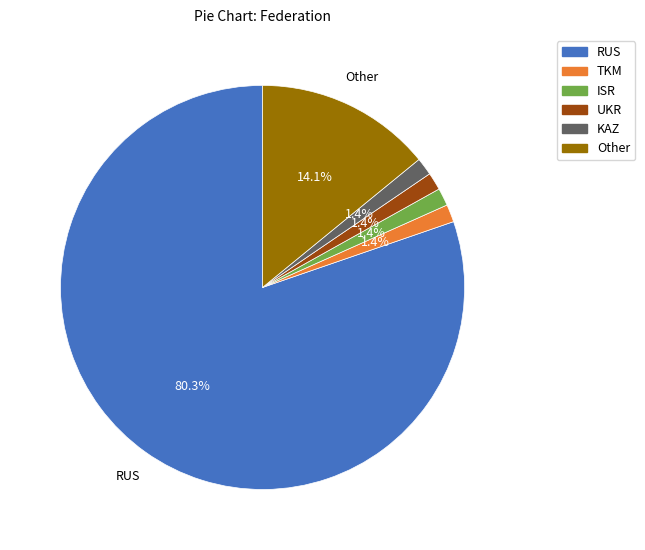

What percentage is the ISR slice, to the nearest percent?

1%